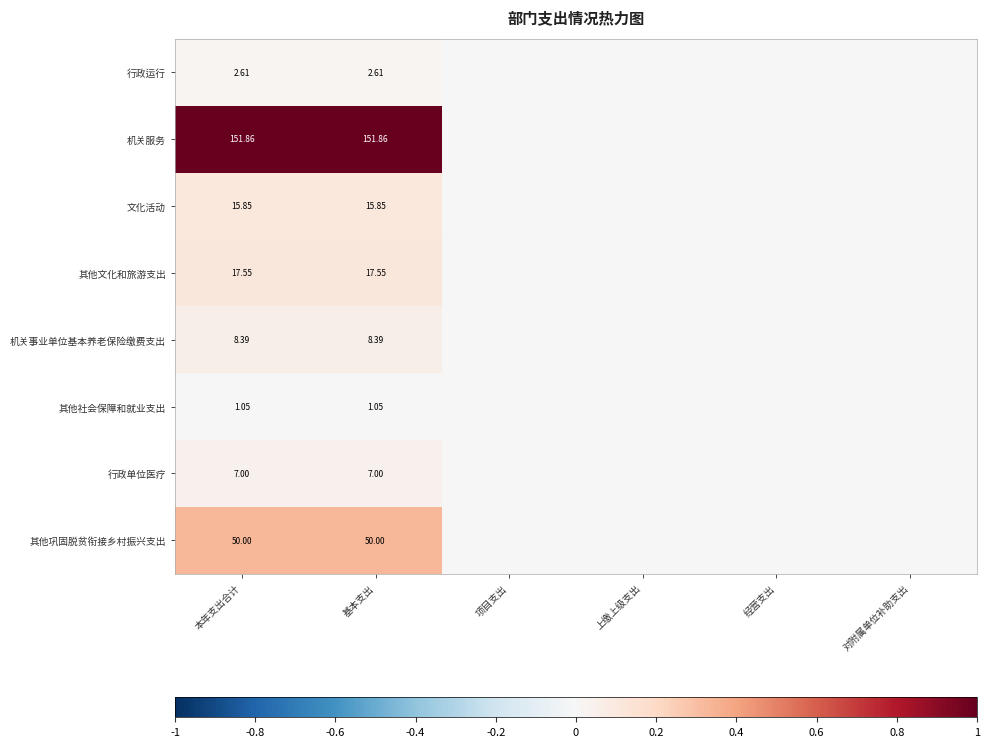

Is the value of 机关事业单位基本养老保险缴费支出 at 本年支出合计 greater than the value of 行政运行 at 基本支出?

Yes